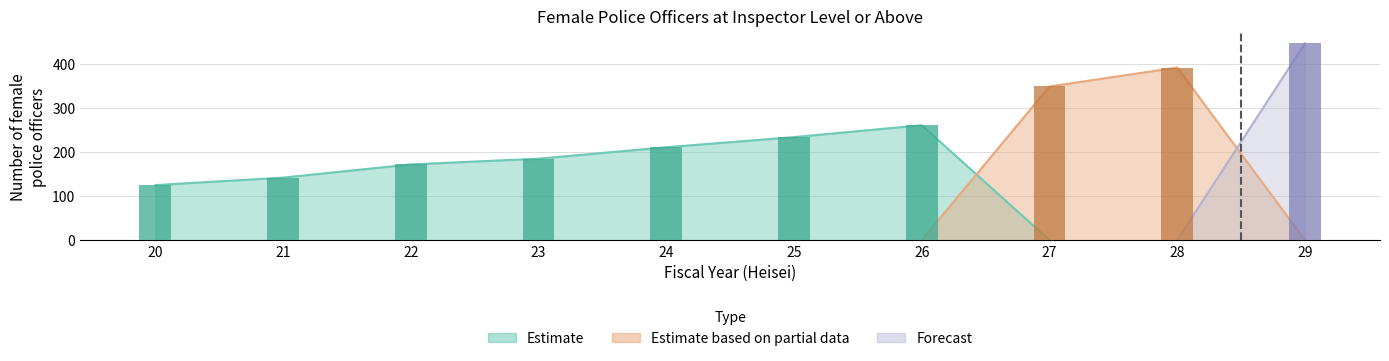

What is the sum of all values?

2518